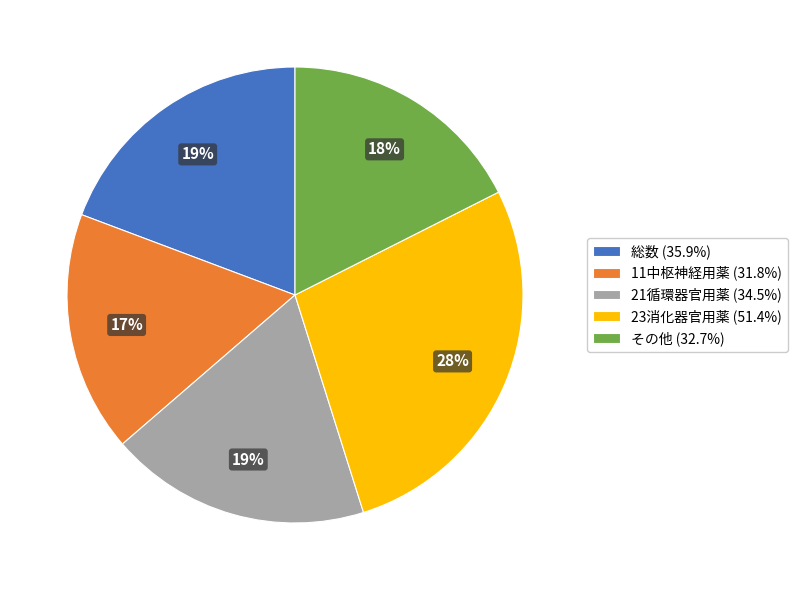

To the nearest percent, what percentage of the pie is その他 (32.7%)?

18%